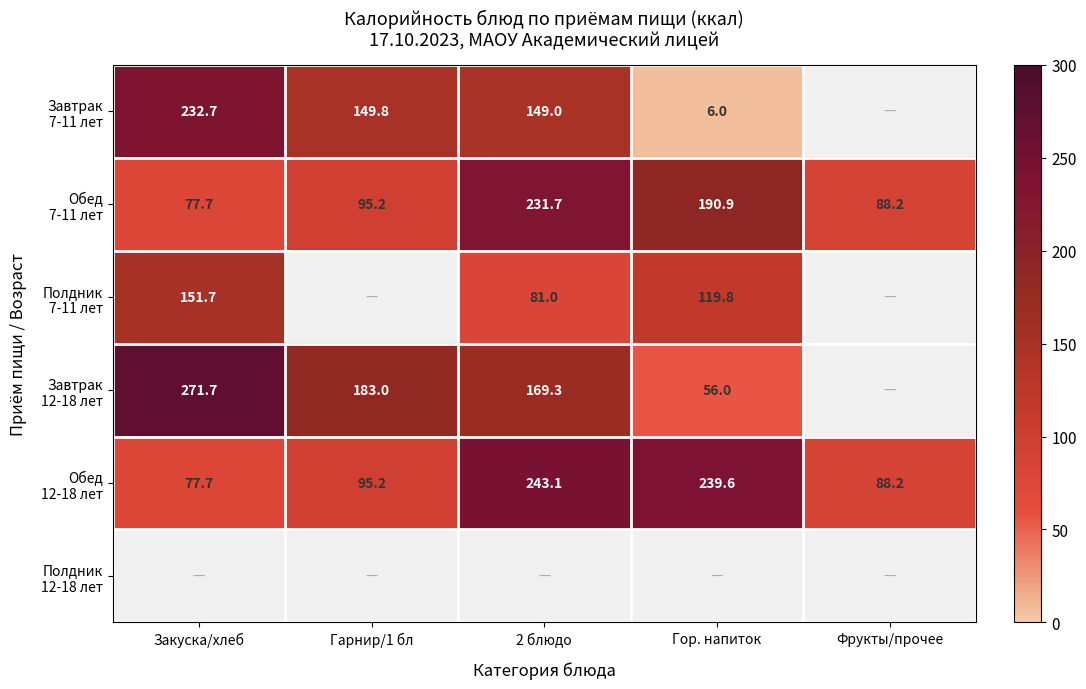

At how many categories does at least one series exceed 122?

4